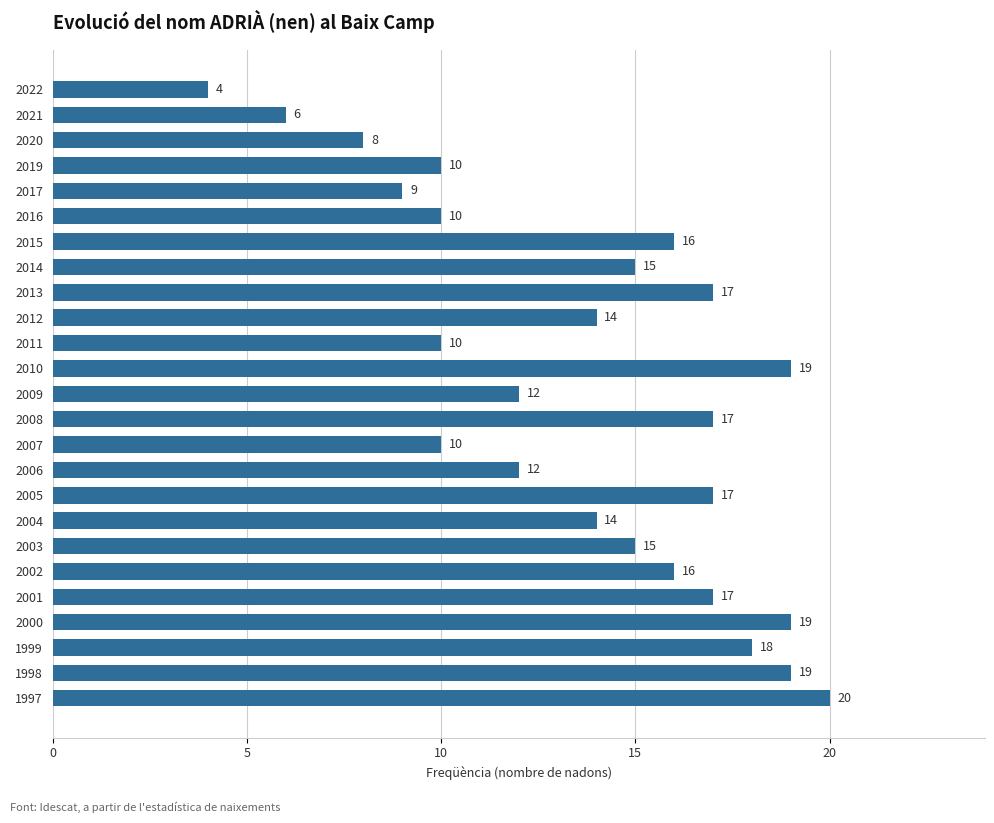

Does the chart contain any negative values?

No